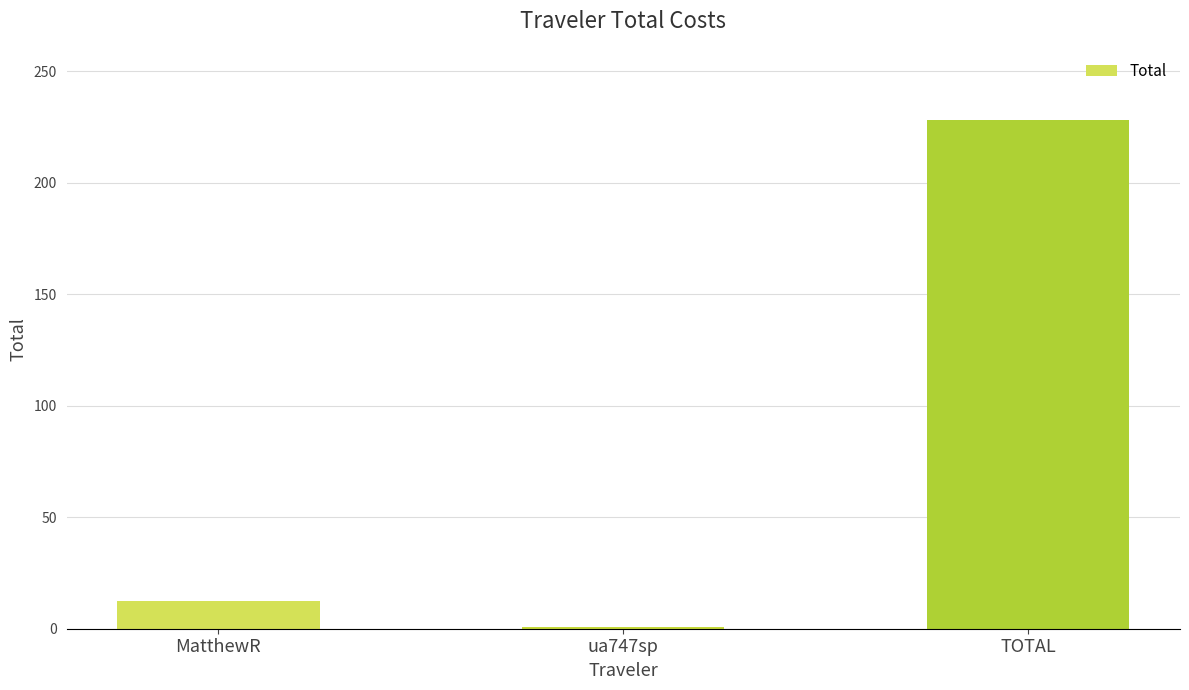

What is the change in value from ua747sp to TOTAL?

+227.5